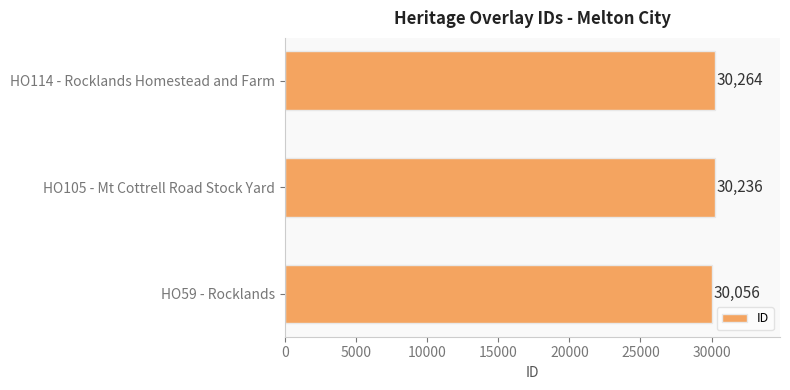

How many values are between 30056 and 30264?

3